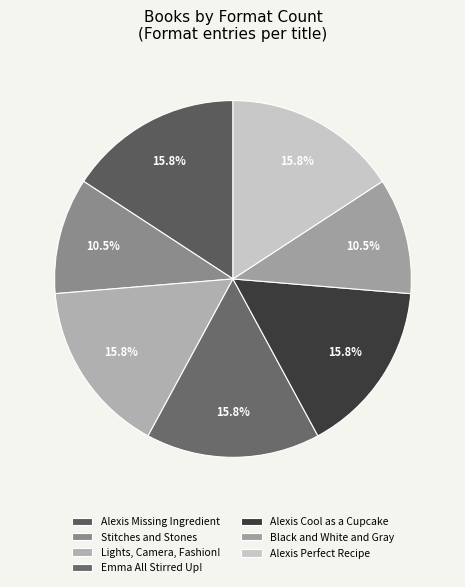

Rank the categories by value from highest to lowest.

Alexis and the Missing Ingredient, Lights, Camera, Fashion!, Emma All Stirred Up!, Alexis Cool as a Cupcake, Alexis and the Perfect Recipe, Stitches and Stones, Black and White and Gray All Over